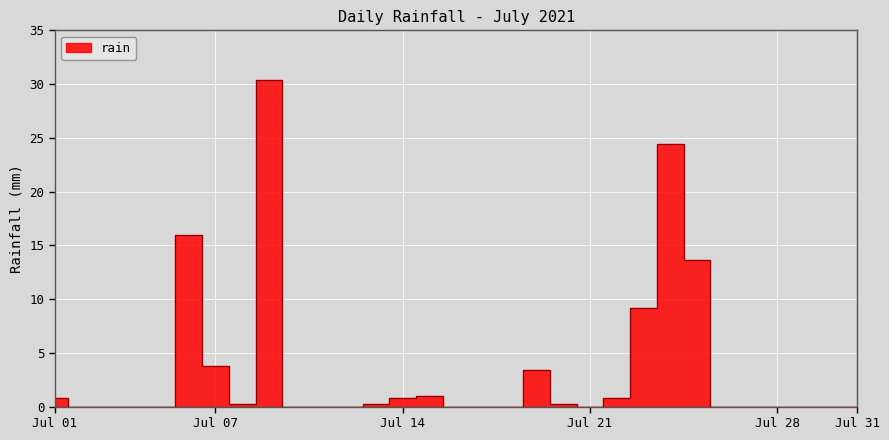

List the labels in order of value, largest first.

2021-07-09, 2021-07-24, 2021-07-06, 2021-07-25, 2021-07-23, 2021-07-07, 2021-07-19, 2021-07-15, 2021-07-01, 2021-07-14, 2021-07-22, 2021-07-08, 2021-07-13, 2021-07-20, 2021-07-02, 2021-07-03, 2021-07-04, 2021-07-05, 2021-07-10, 2021-07-11, 2021-07-12, 2021-07-16, 2021-07-17, 2021-07-18, 2021-07-21, 2021-07-26, 2021-07-27, 2021-07-28, 2021-07-29, 2021-07-30, 2021-07-31